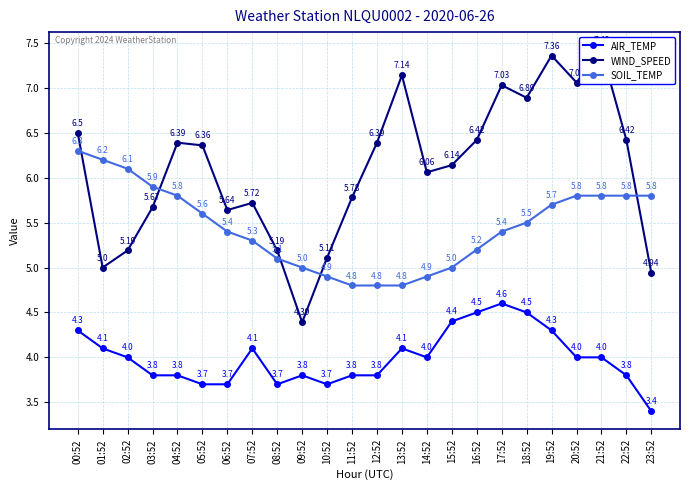

Which category has the lowest value across all series?

23:52